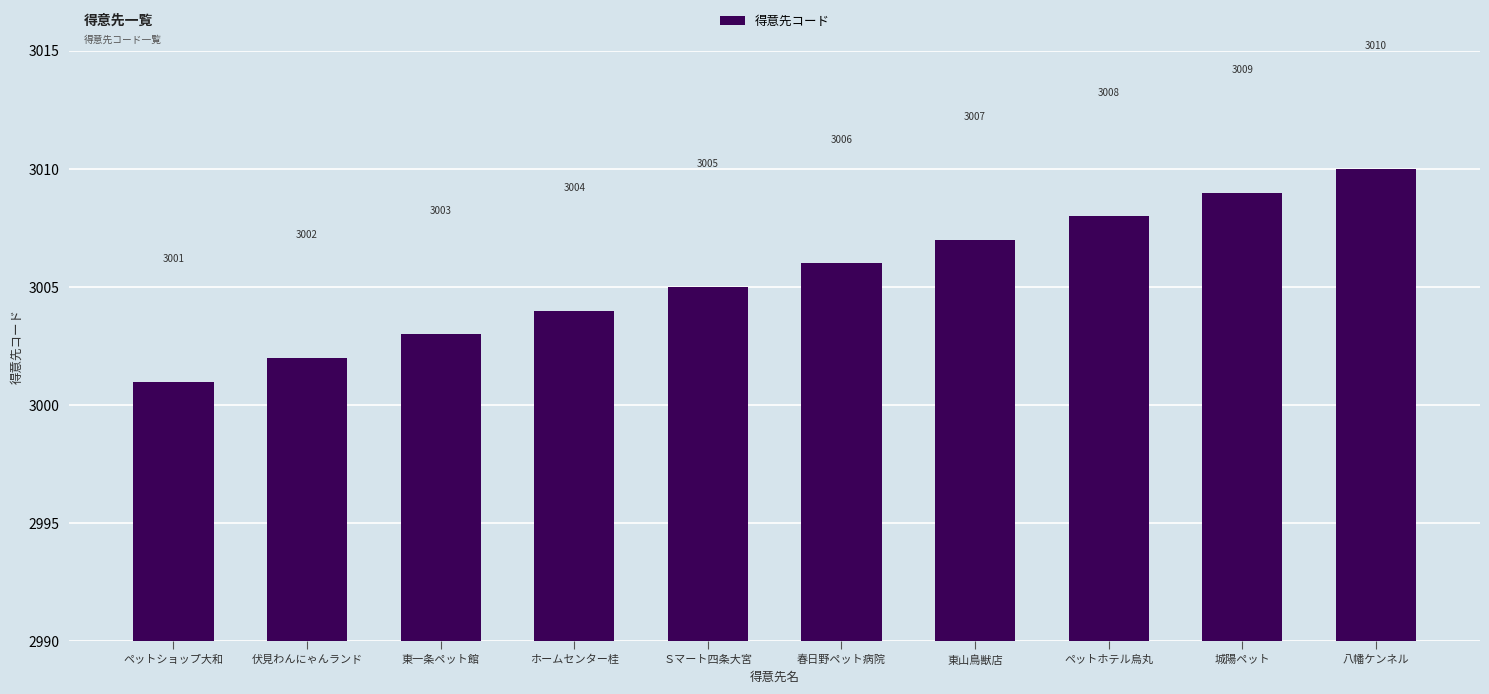

What is the value of the 8th bar from the left?

3008